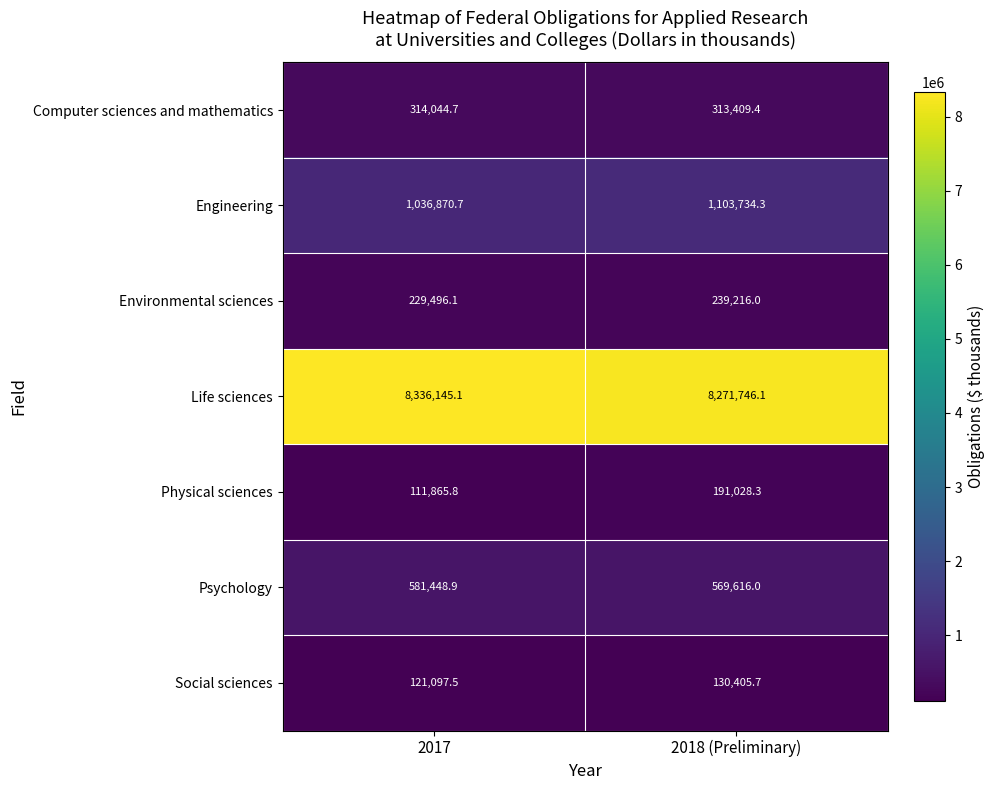

What is the average value of the Computer sciences and mathematics series?

313727.1